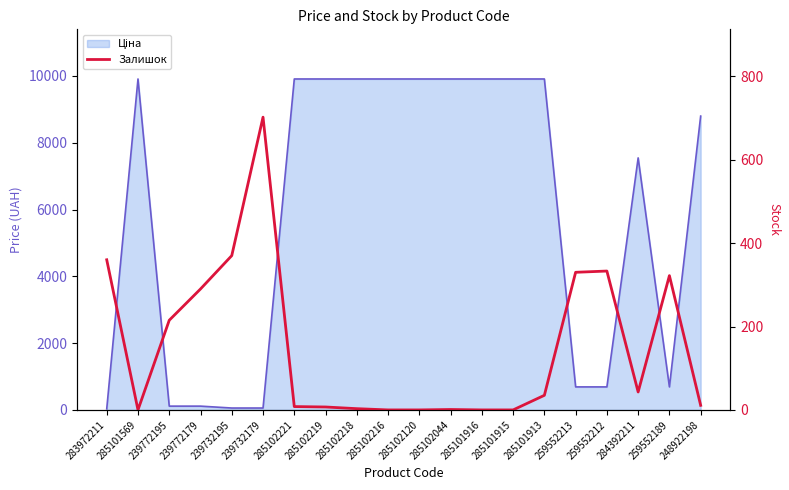

What is the label of the 9th point from the right?

285102044